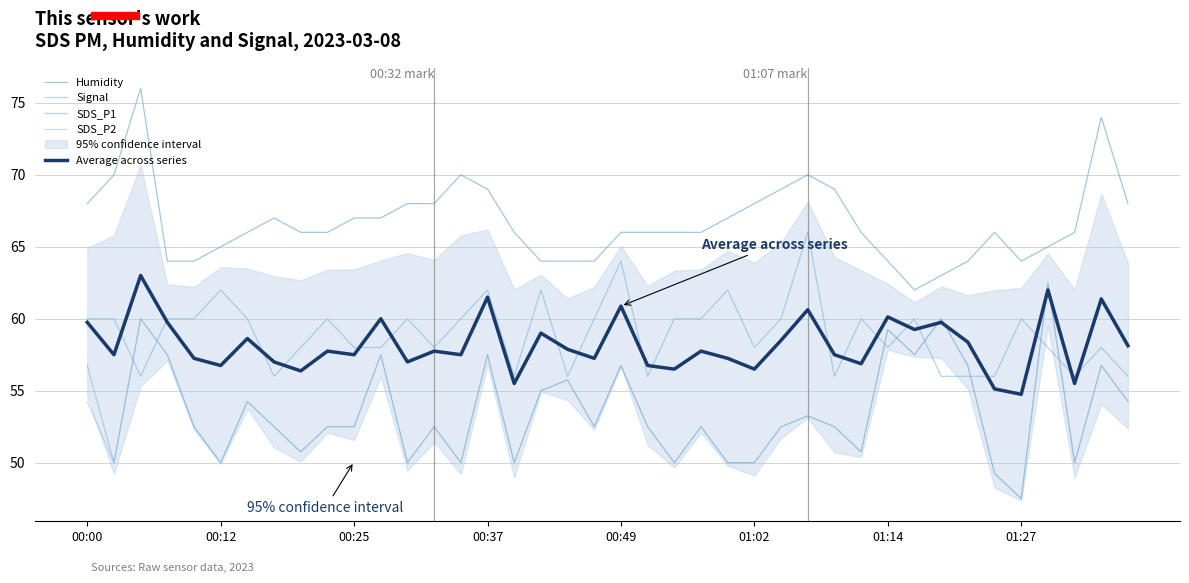

True or false: SDS_P2 and Humidity intersect in this chart.

False